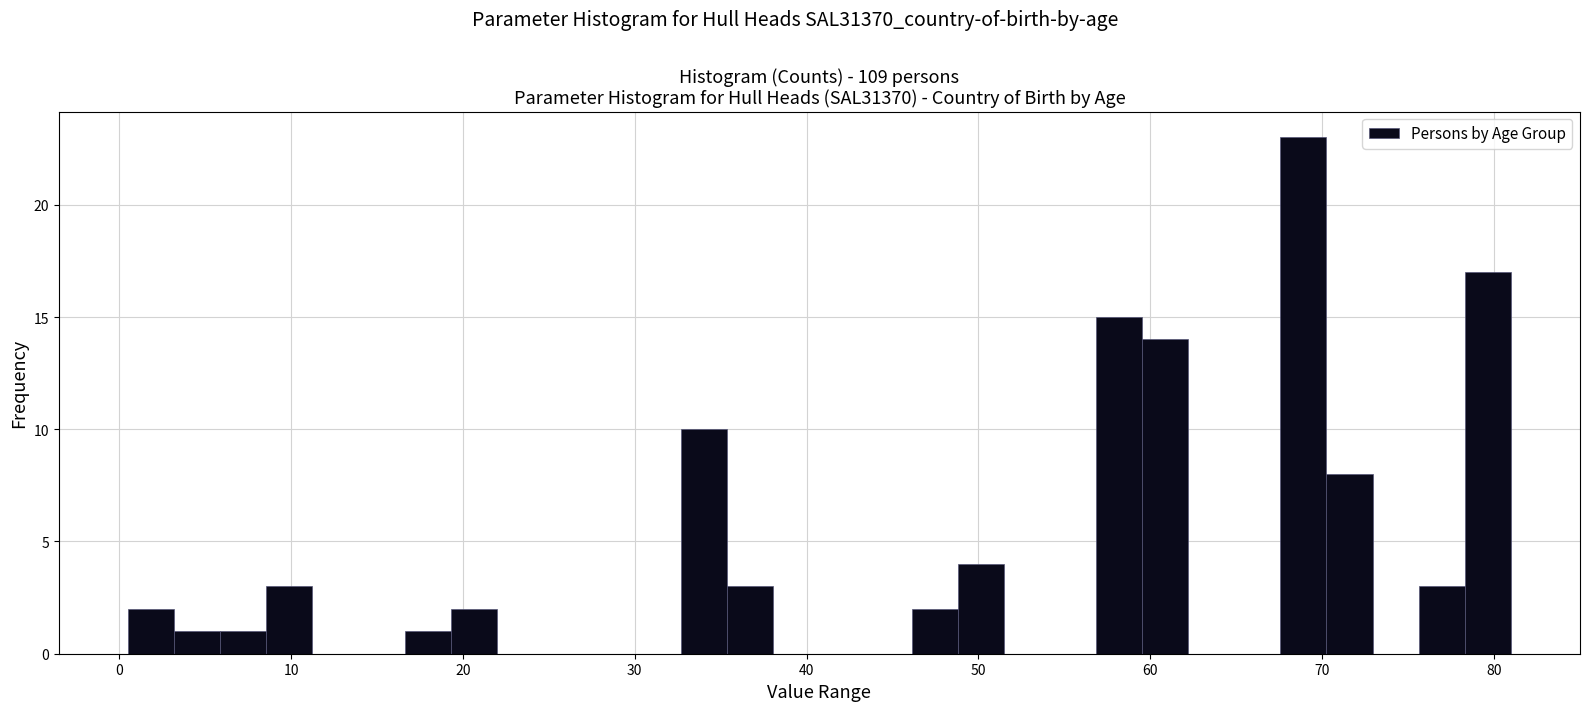

Around what value on the x-axis is the tallest bar? Give the approximate position of its centre, as read against the axis.

69